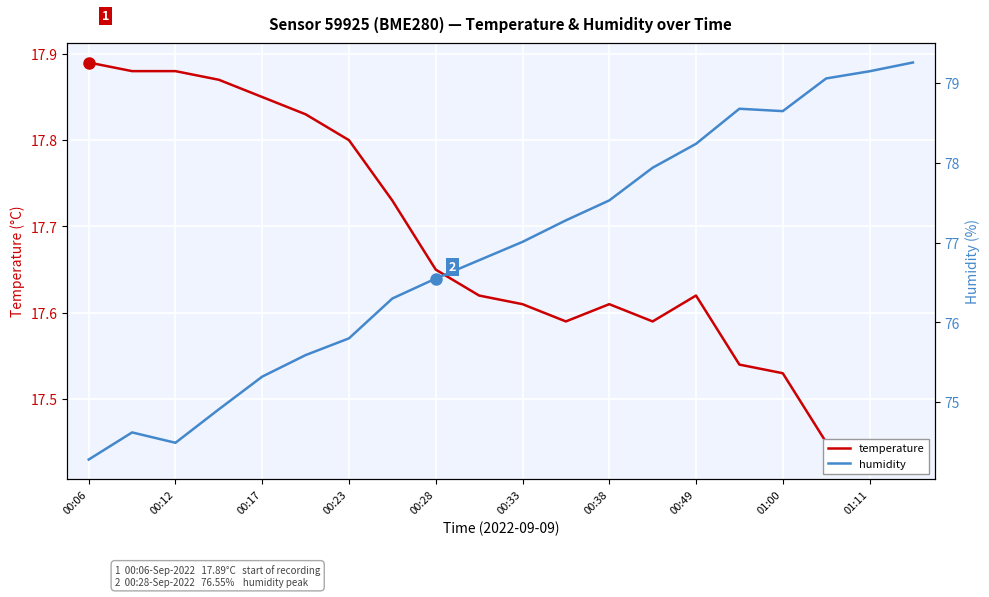

What is the smallest value displayed?

17.4